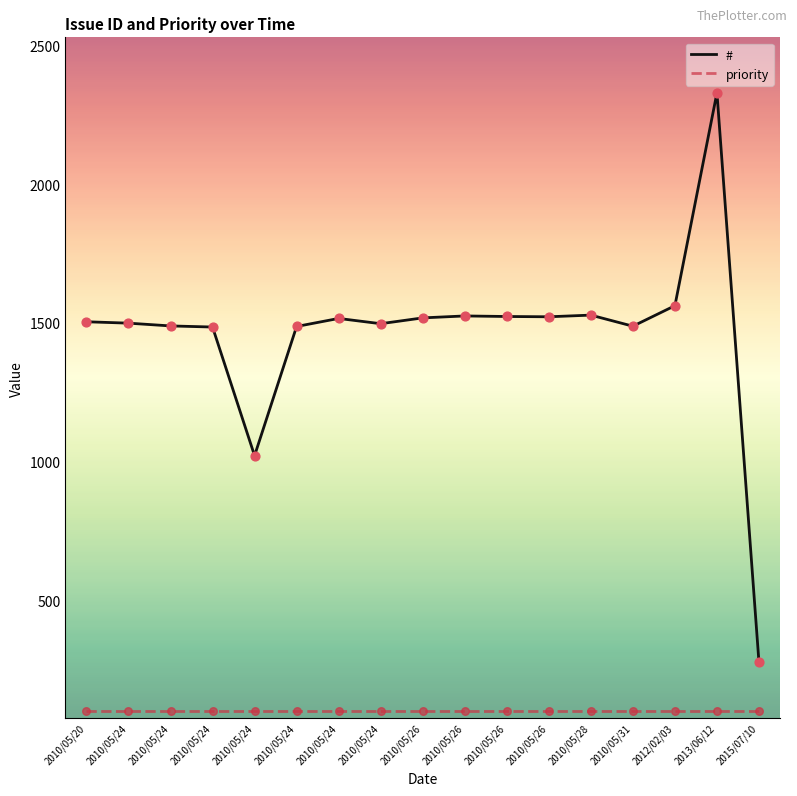

What are all the series names shown in the legend?

#, priority